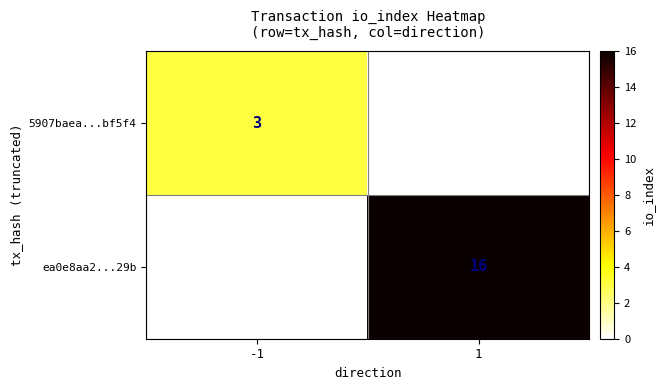

Which has a higher value, -1 or 1?

1